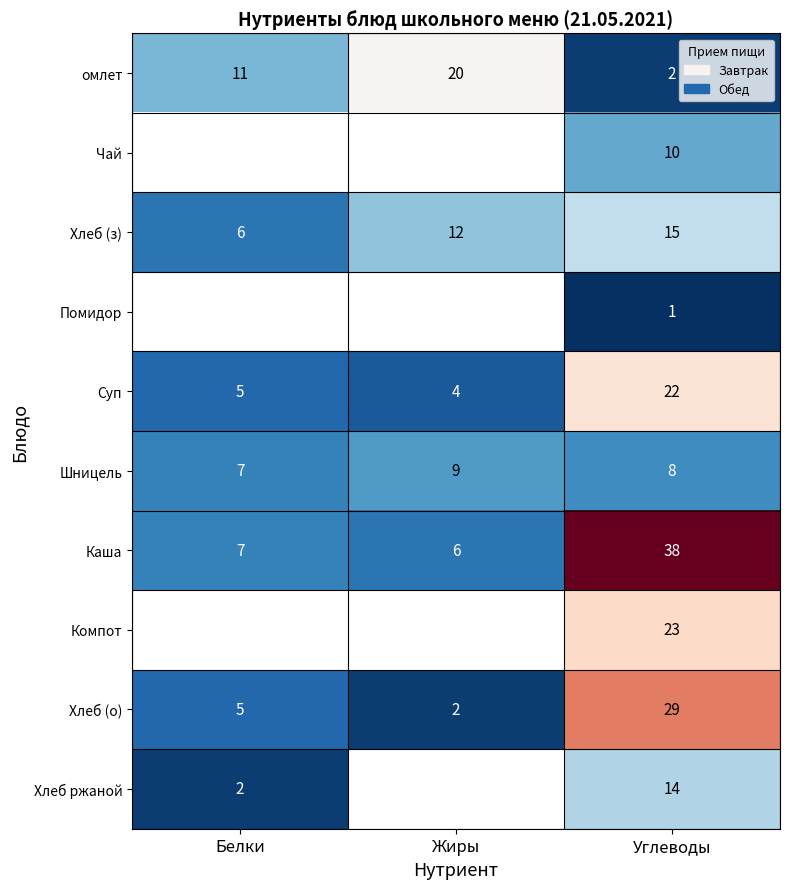

Read the Суп value at Углеводы, to the nearest 10.

20